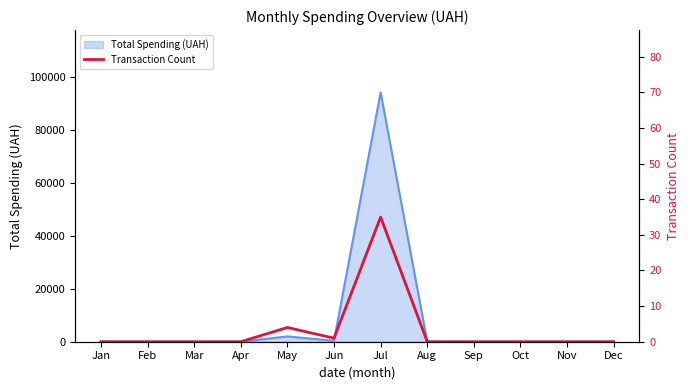

True or false: there are more than 0 points higher than both neighbors.

True